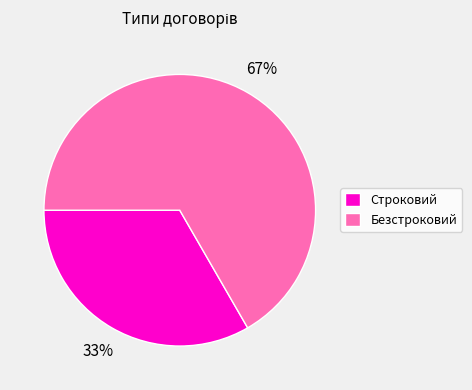

Count the number of slices in the pie.

2